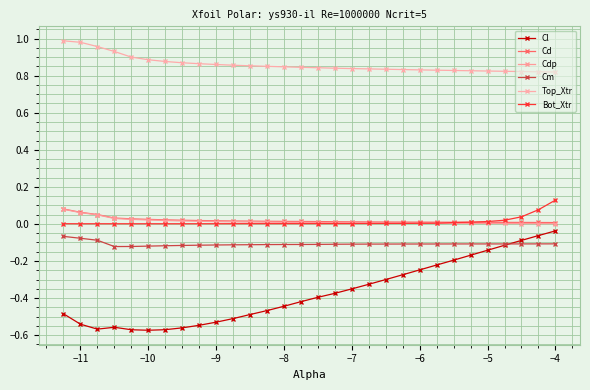

Rank the series by their maximum value, from highest to lowest.

Top_Xtr, Bot_Xtr, Cd, Cdp, Cl, Cm